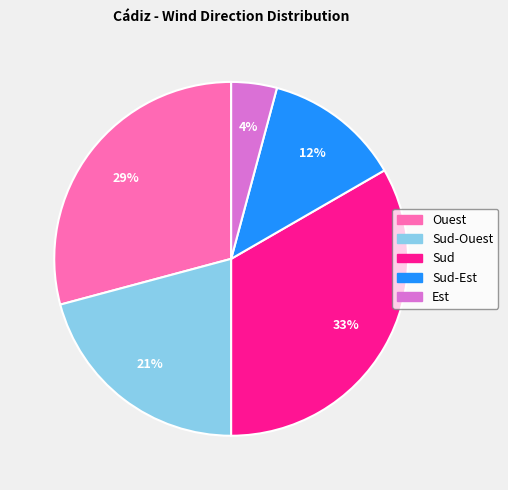

To the nearest percent, what is the average slice percentage?

20%